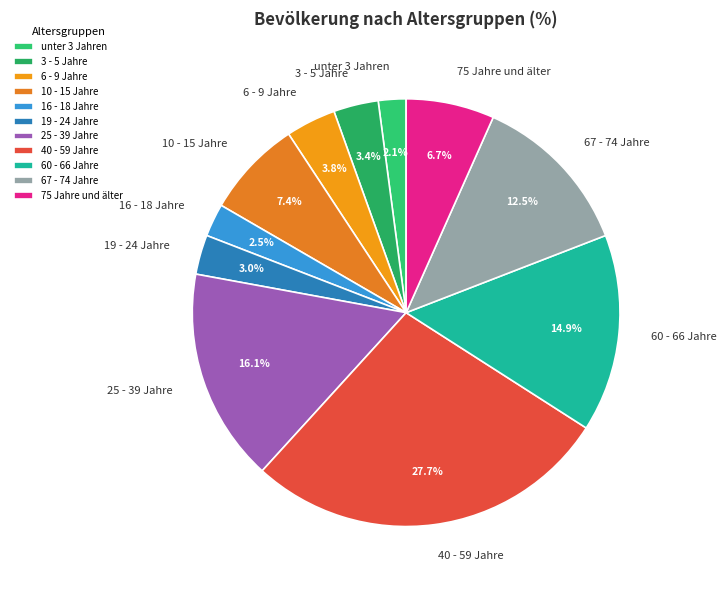

Approximately how many times larger is the value at 16 - 18 Jahre compared to 75 Jahre und älter?

0.4